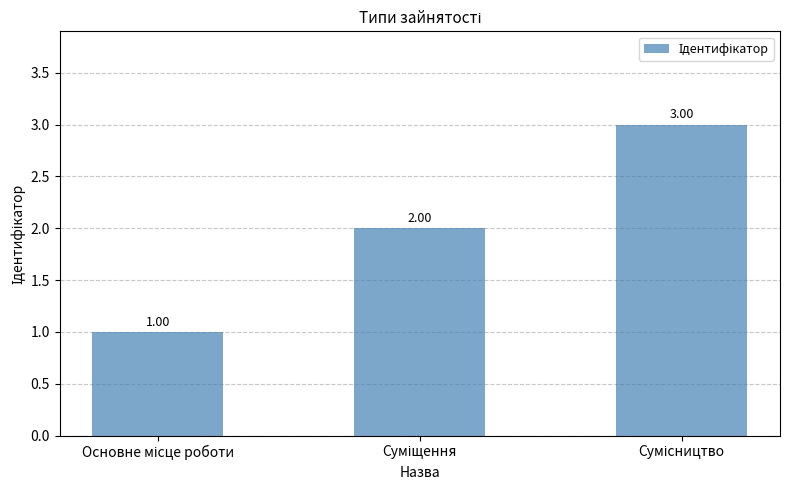

What is the sum of all values?

6